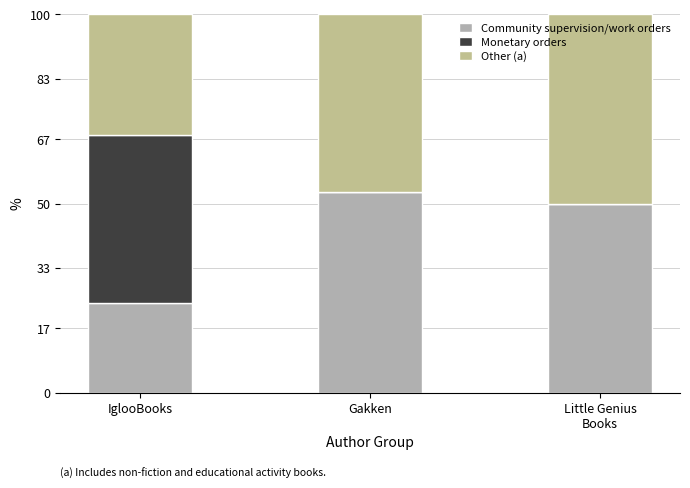

How many data points in Community supervision/work orders are above 50?

2